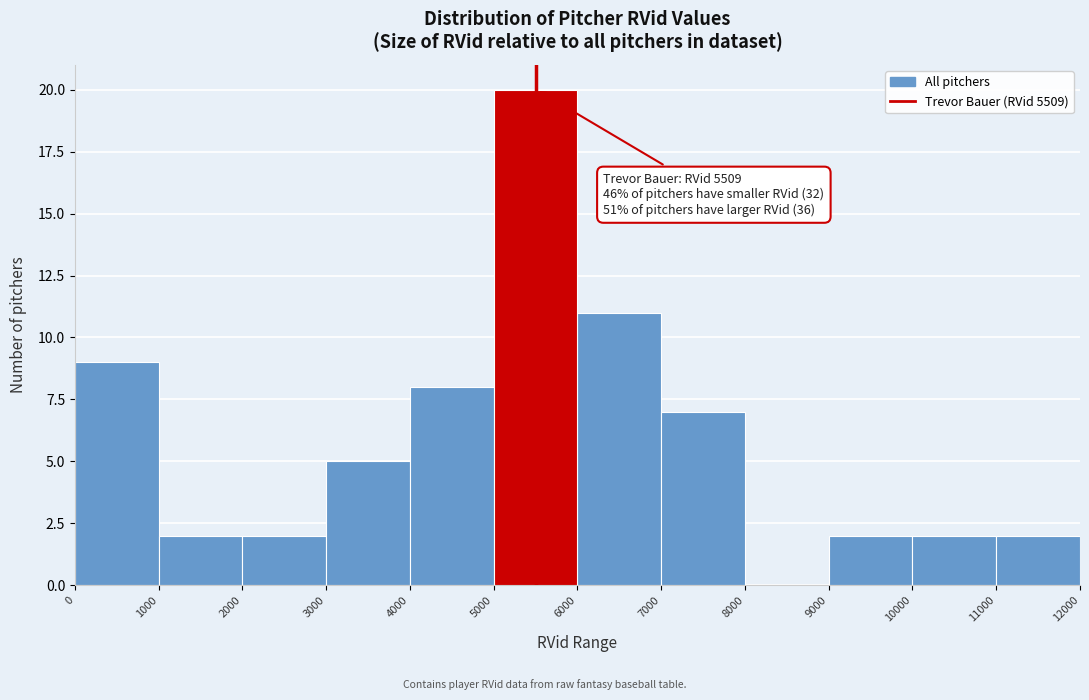

Over which range of the x-axis is the bar tallest?

5000 to 6000